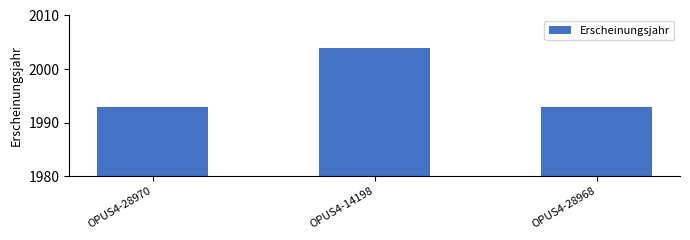

The value at OPUS4-14198 is 1022. True or false?

False